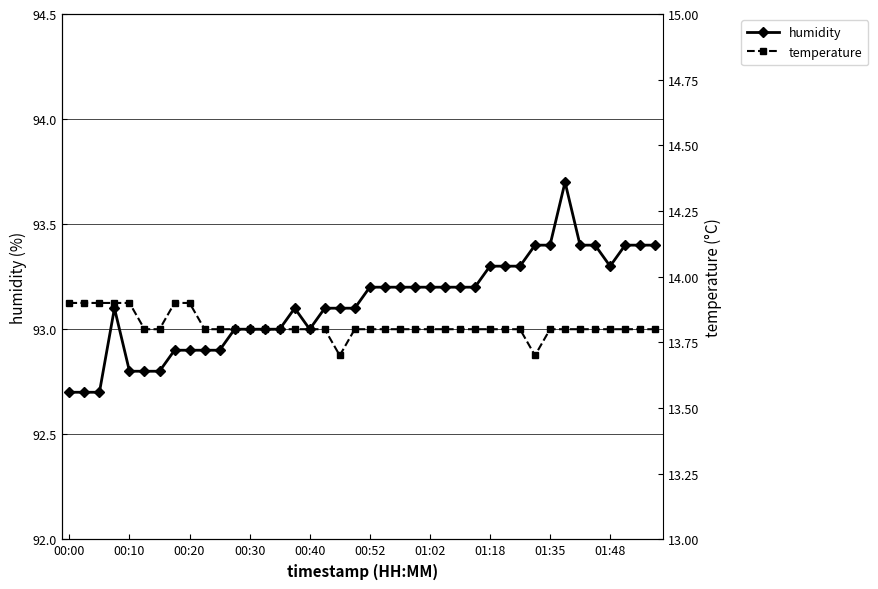

How many interior local valleys does the temperature series have?

2